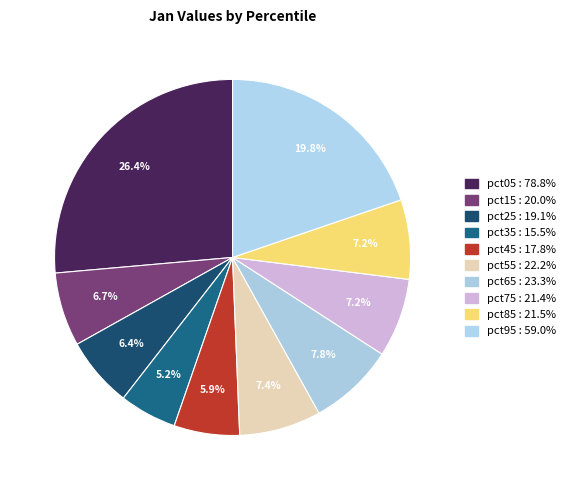

To the nearest percent, what is the combined percentage of pct35 and pct85?

12%